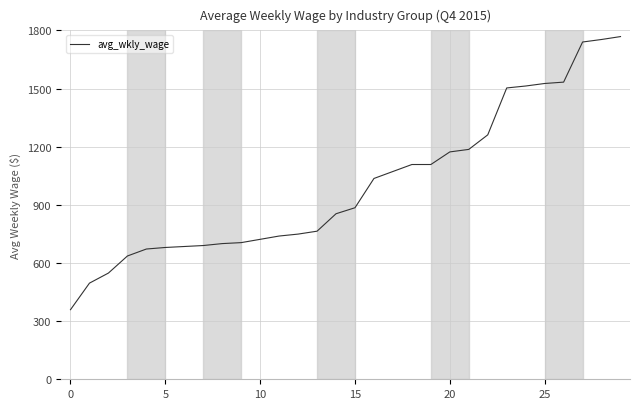

What is the difference between the maximum and minimum values?

1409